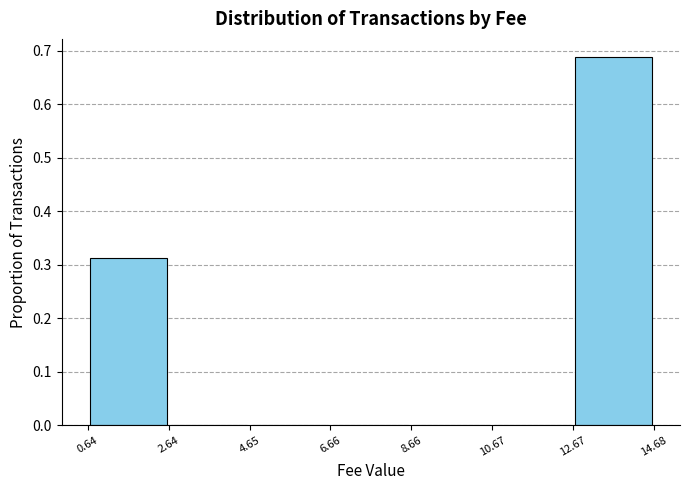

What is the height of the bar covering 12.67 to 14.68 on the x-axis? The values are not printed on the chart, so give them approximately, as read against the axis.

0.69